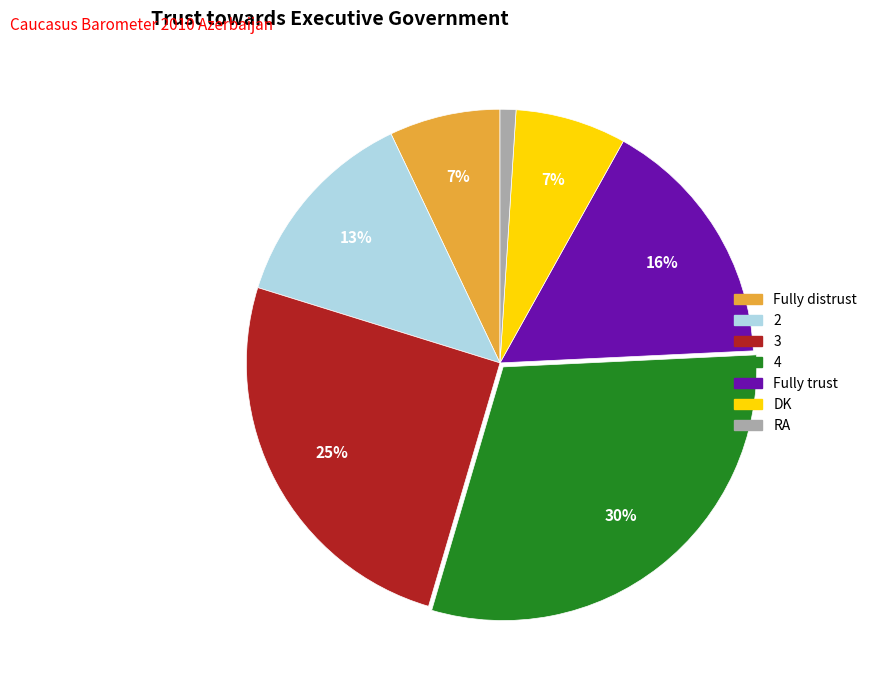

To the nearest percent, what is the average slice percentage?

14%